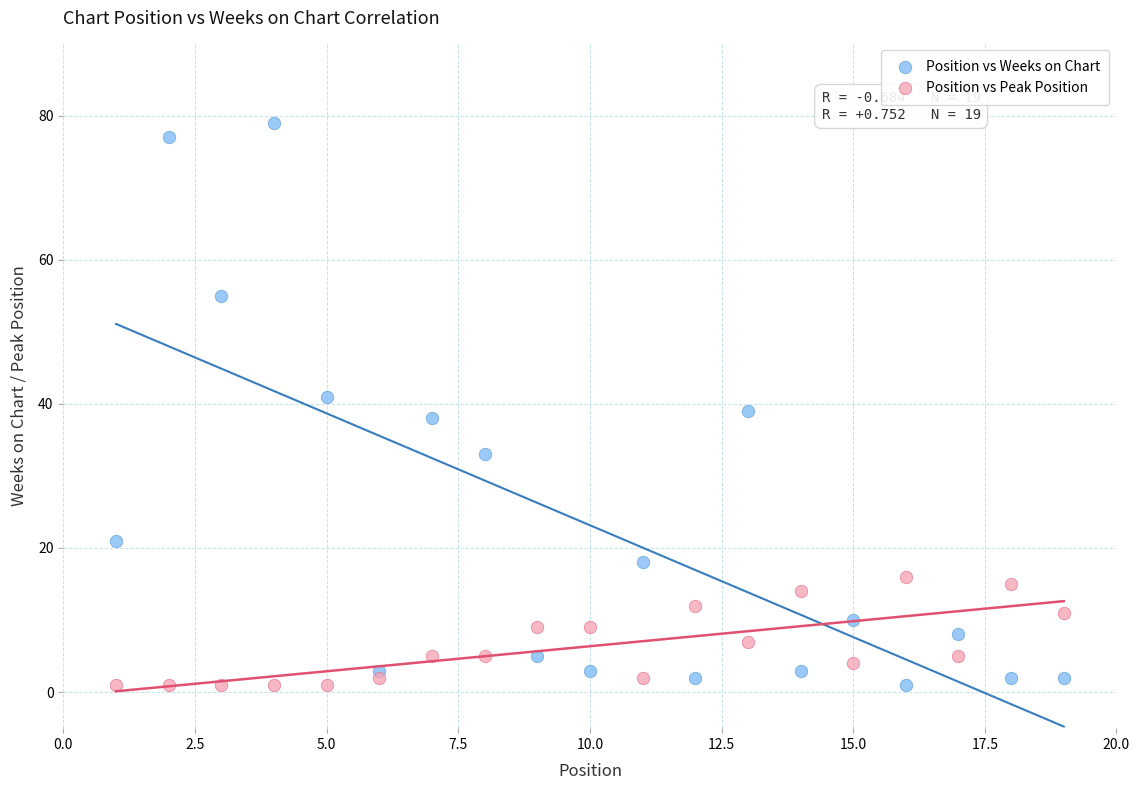

What is the X range (max minus min) for the scatter plot?

18